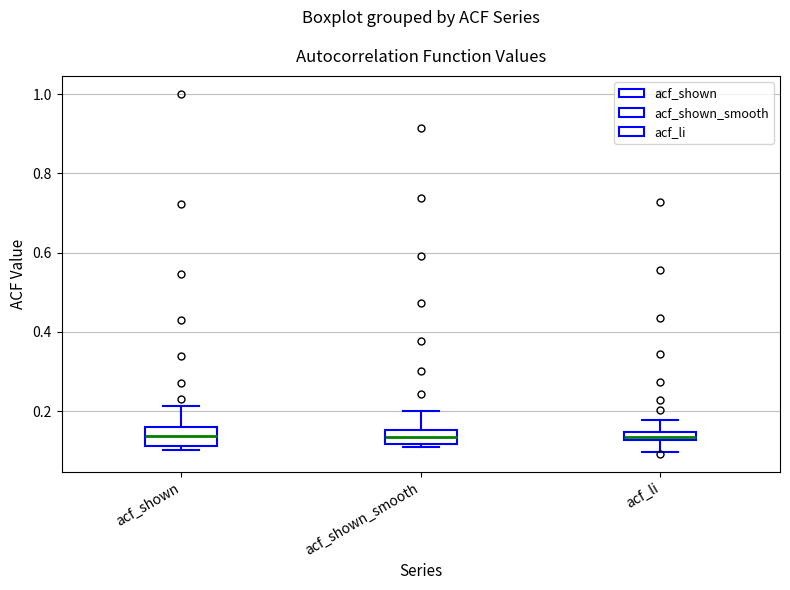

Where does the lower whisker of the box for acf_li end on the y-axis? The values are not printed on the chart, so give them approximately, as read against the axis.

0.10